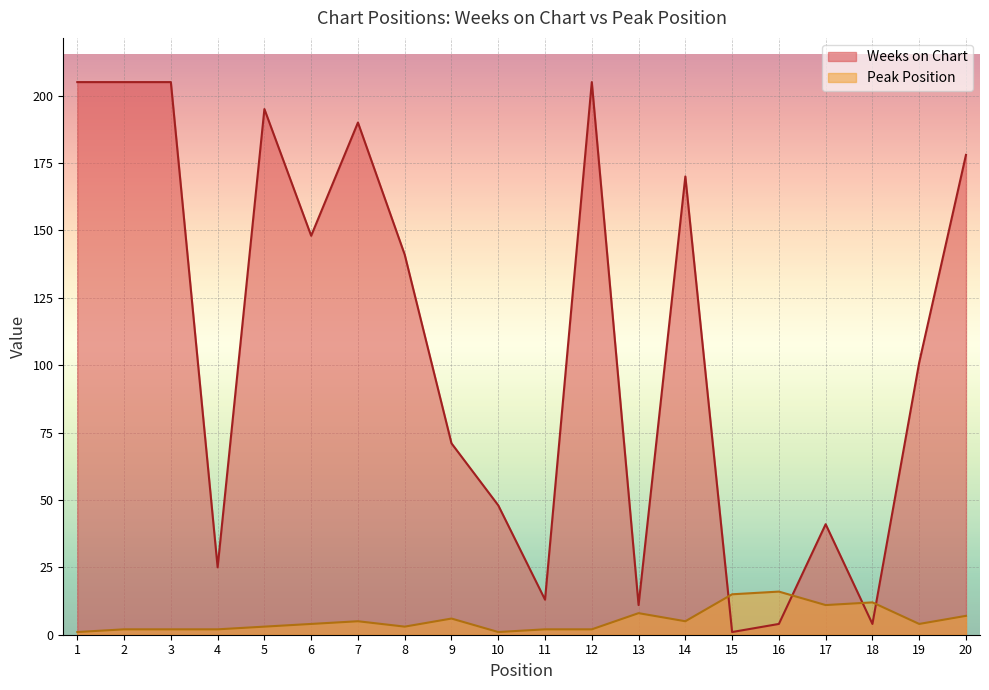

How many lines are shown in the chart?

2